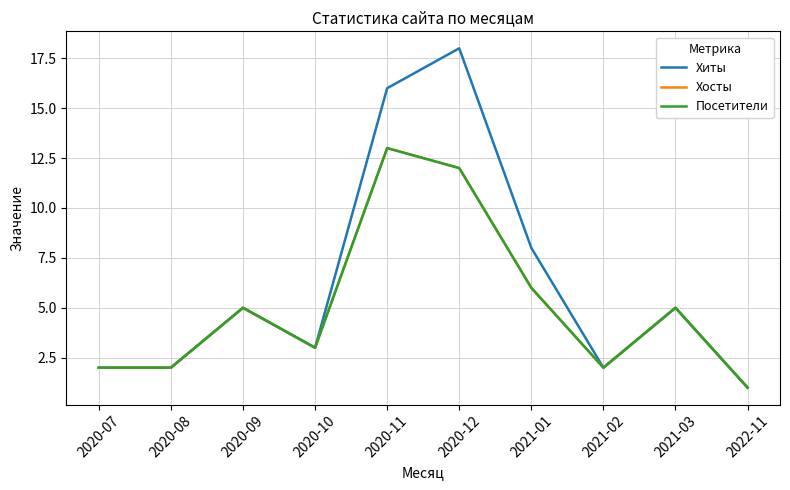

True or false: Хосты has a value of 6 at 2021-01.

True